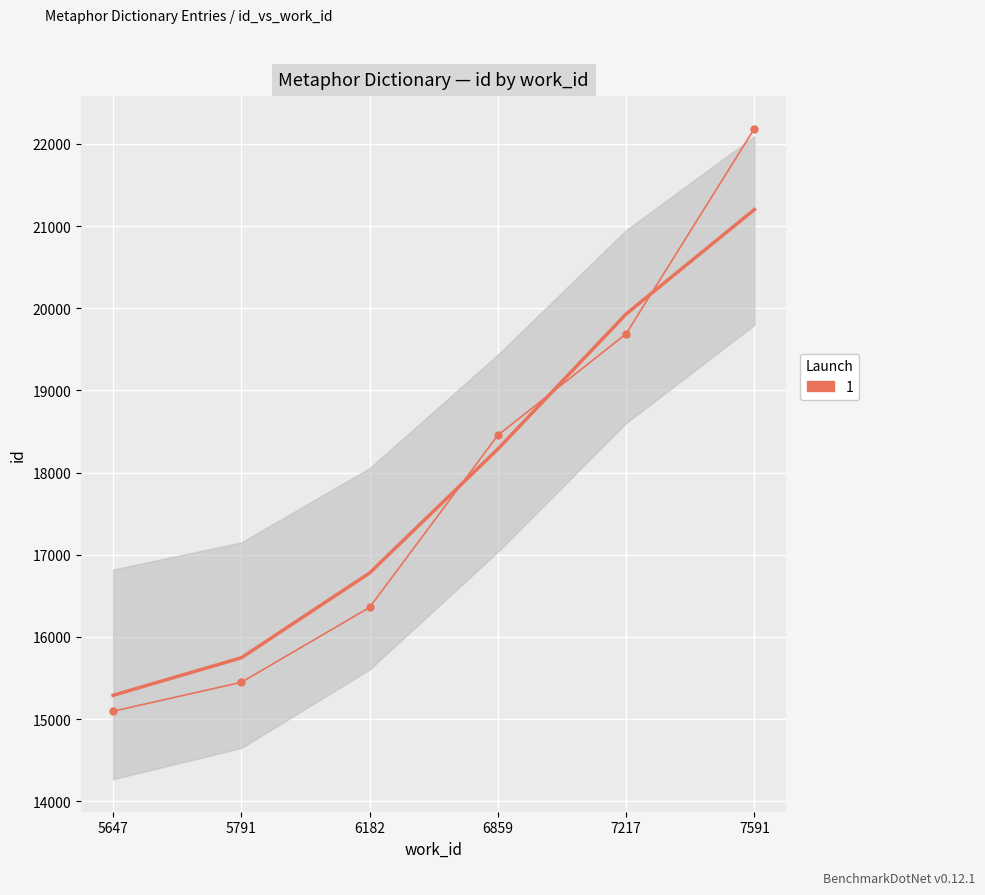

What is the value of the 4th point from the left?

18454